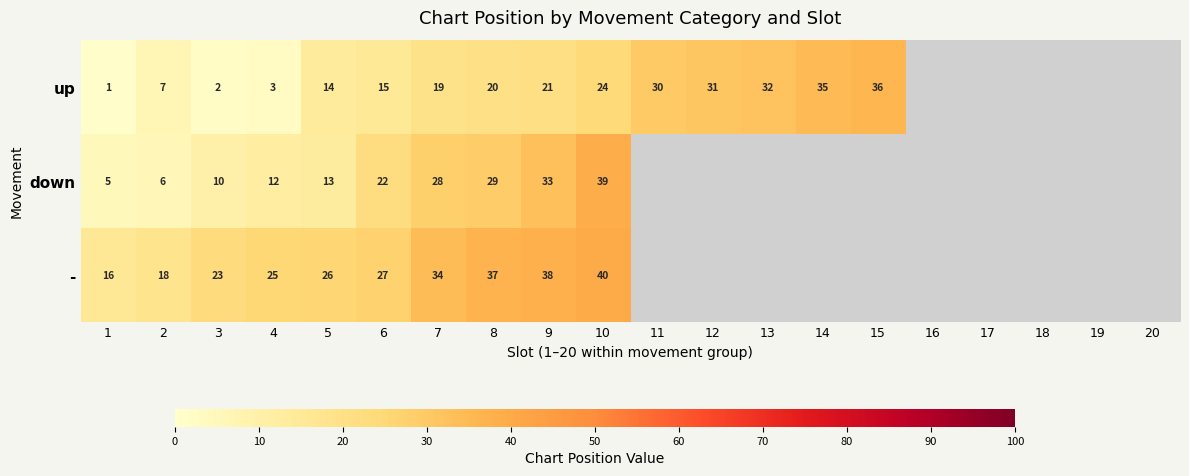

True or false: - has a value of 12 at 4.

False